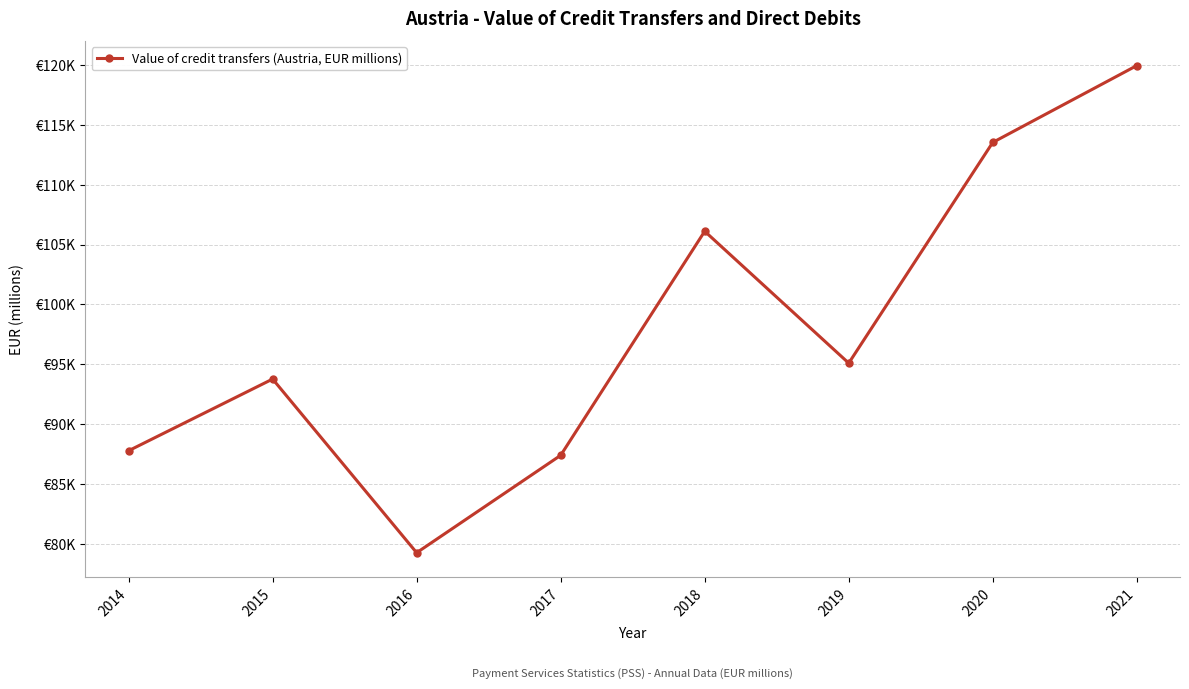

Reading left to right, transcribe all the data shown in this chart.

2014=87764.0	2015=93755.1	2016=79239.9	2017=87381.1	2018=106106.2	2019=95084.9	2020=113532.8	2021=119953.3